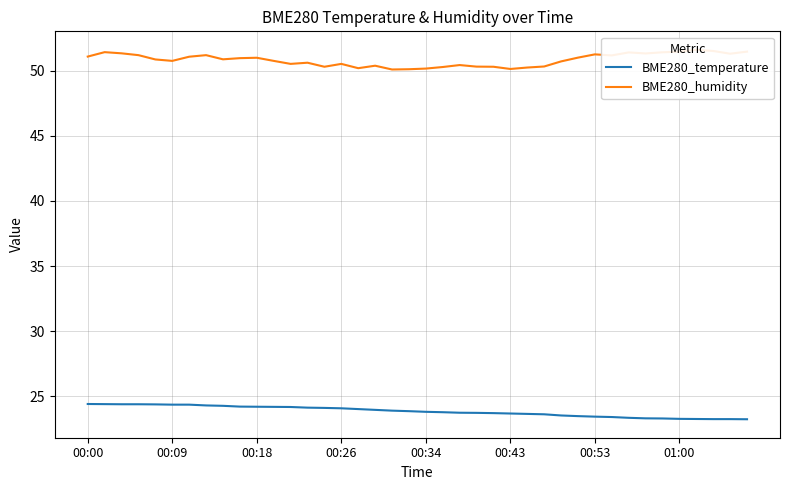

The value of BME280_temperature at 00:00 is 32.8. True or false?

False